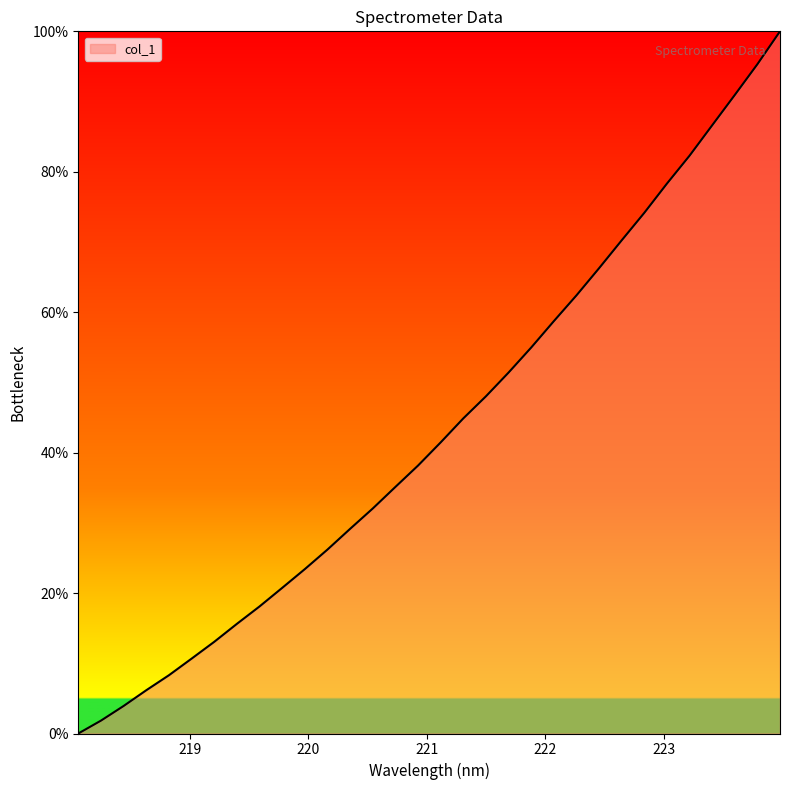

What is the greatest value displayed?

100.0